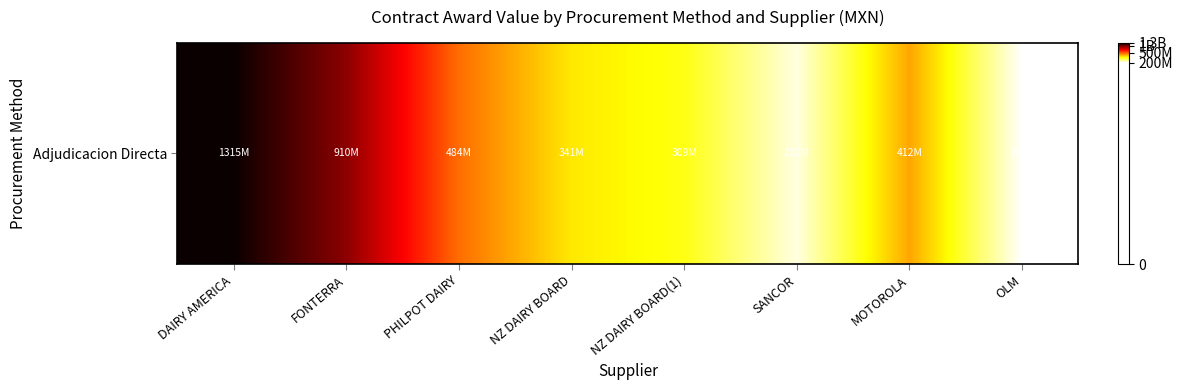

Count the number of categories in the chart.

8